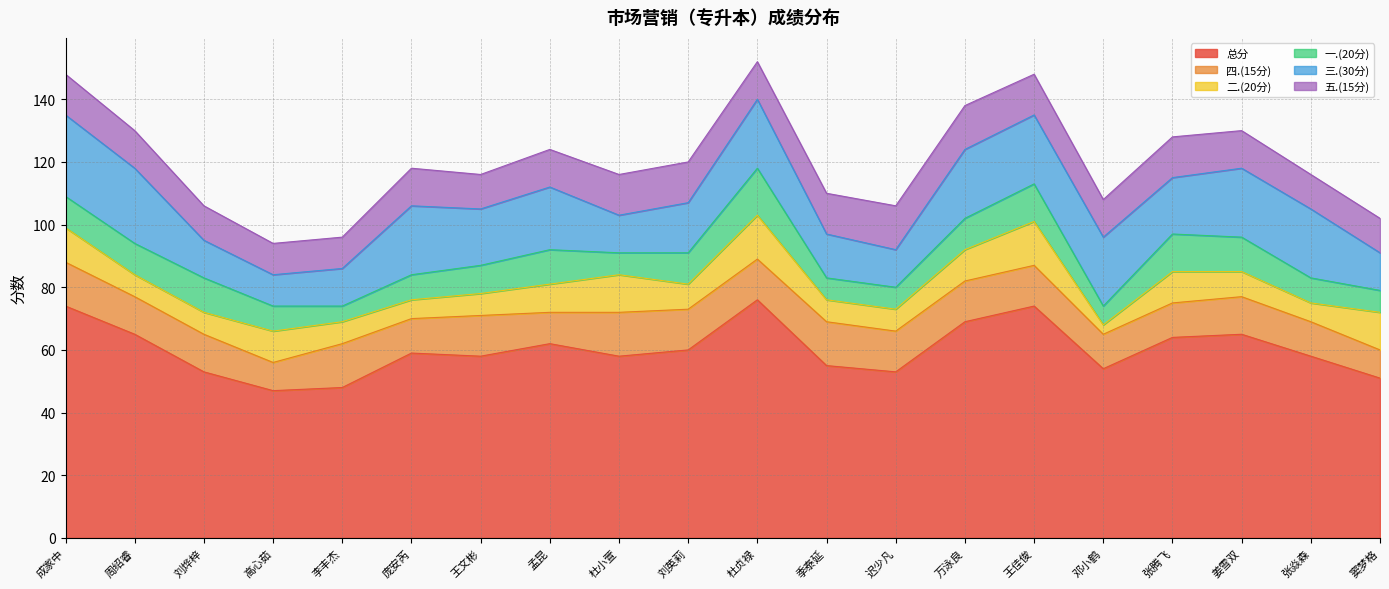

In 三.(30分), how many points are lower than both neighbors (excluding endpoints)?

5